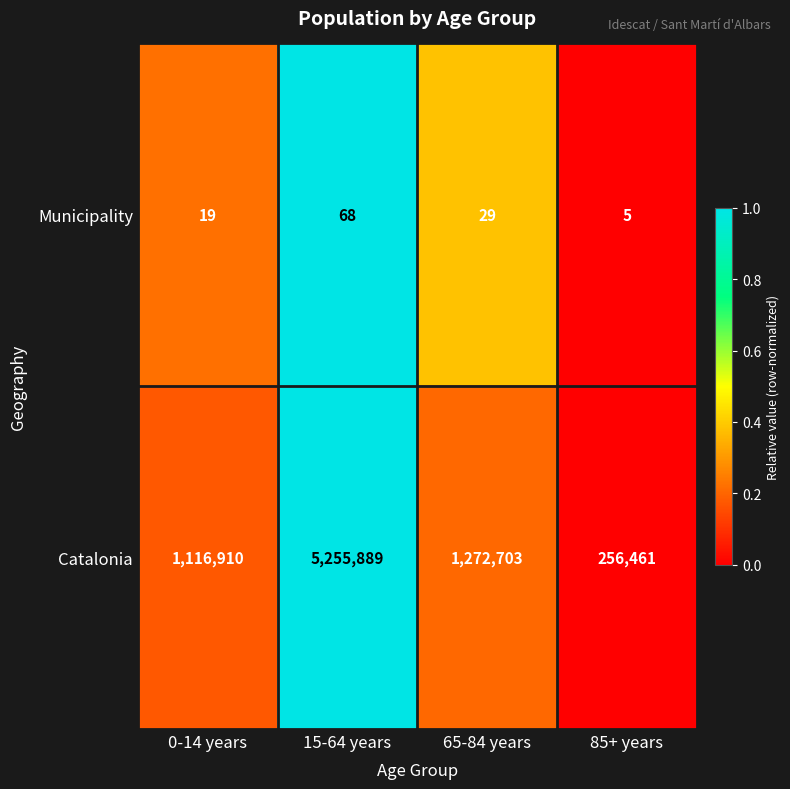

What is the difference between the second highest and minimum values in the Catalonia series?

1016242